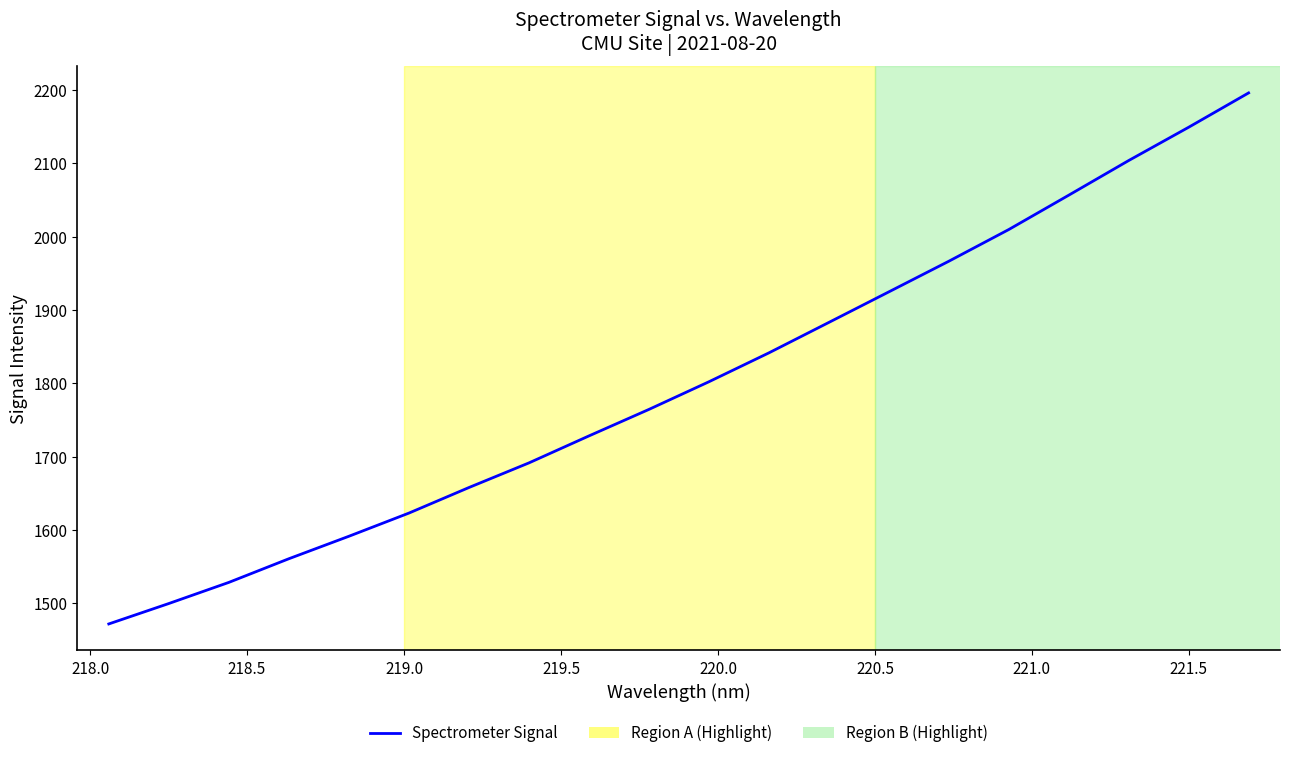

What is the smallest value displayed?

1471.6